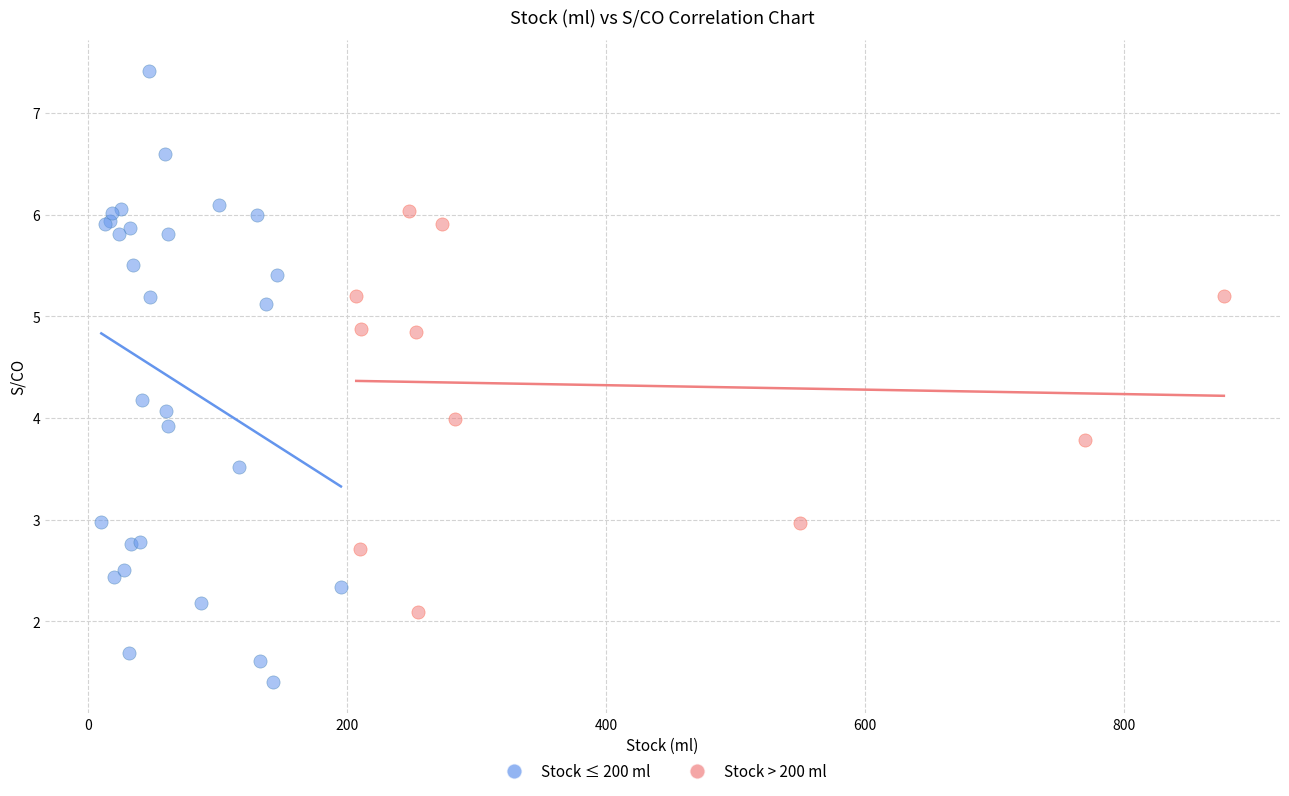

Which series has the widest spread of Y values?

Stock ≤ 200 ml